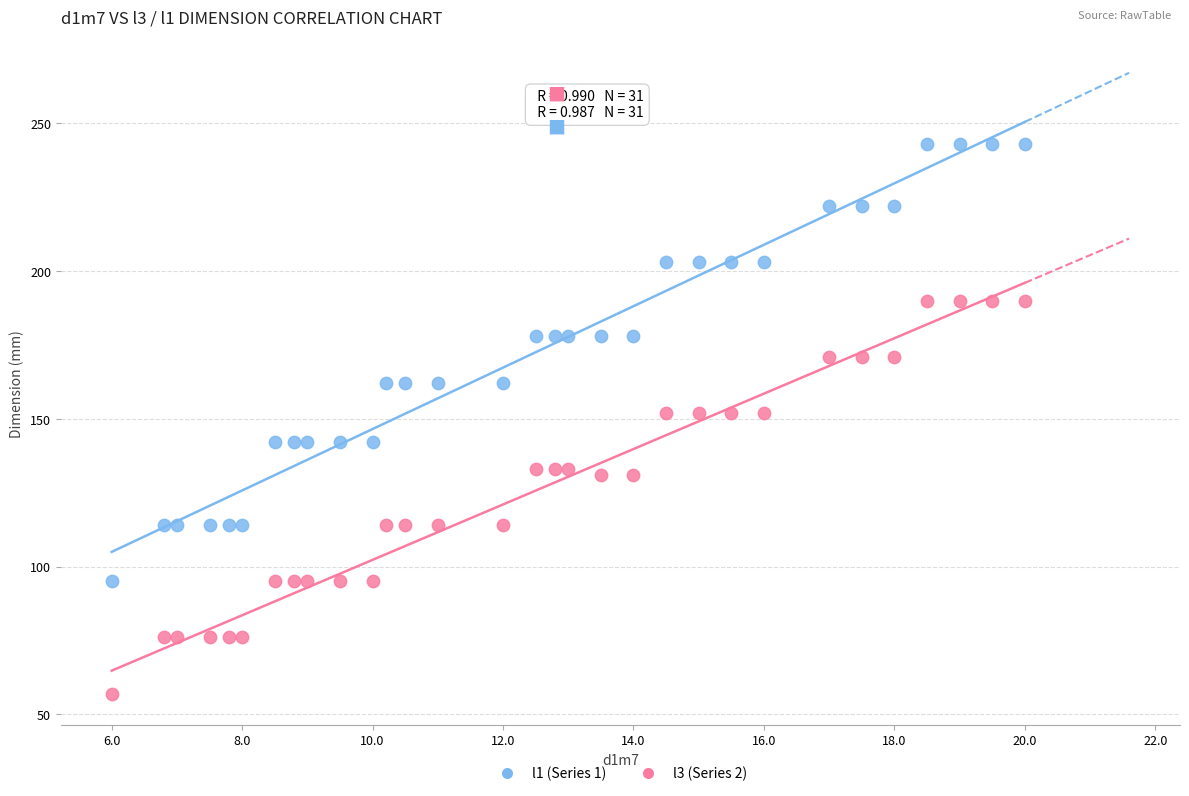

Across all data points, what is the range of Y values (max minus min)?

186